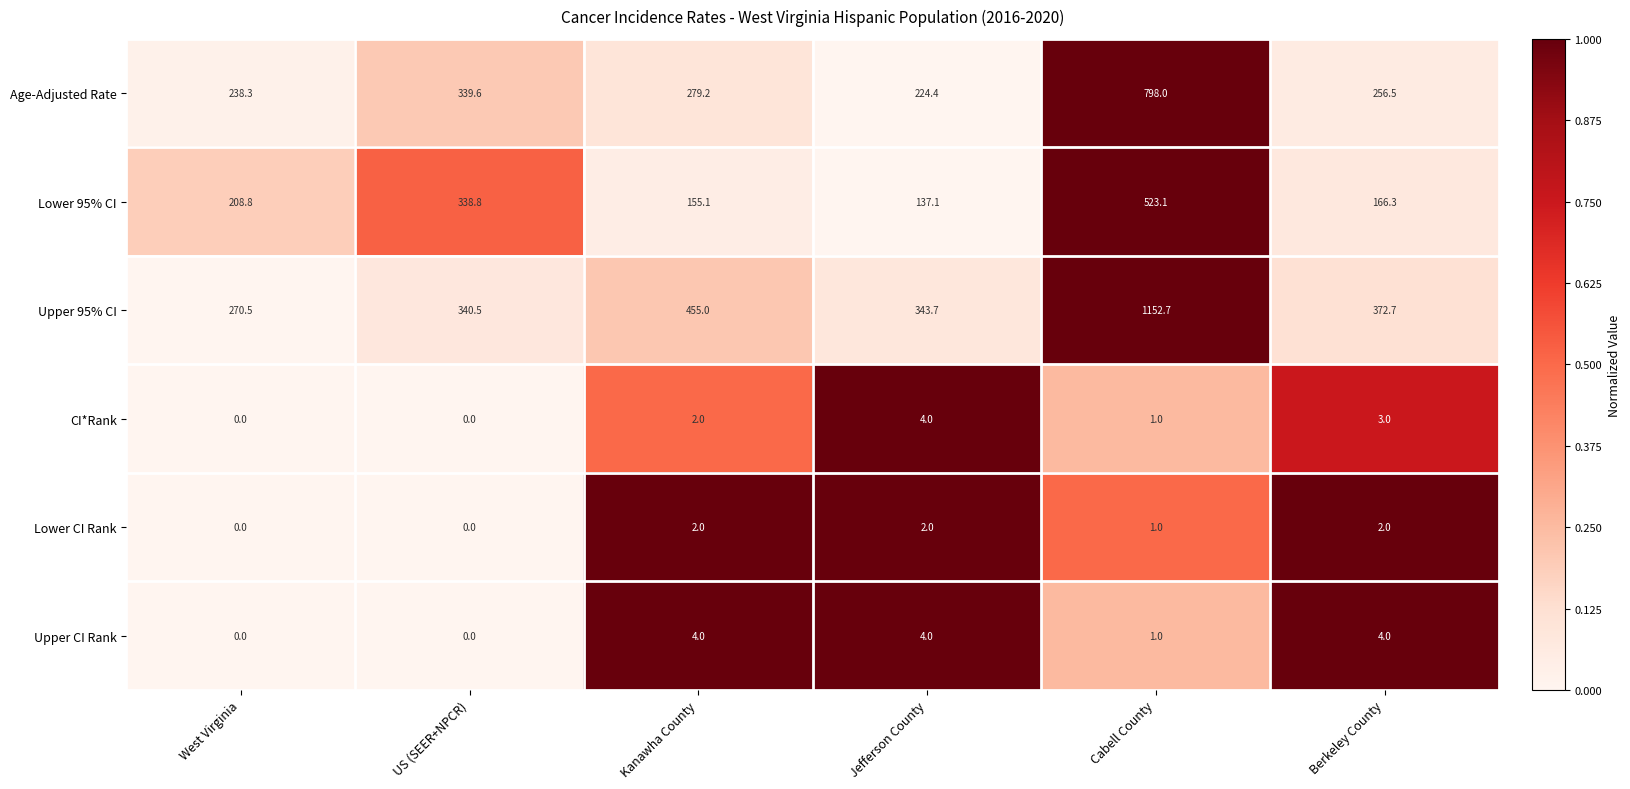

What is the sum of all Age-Adjusted Rate values?

2136.0